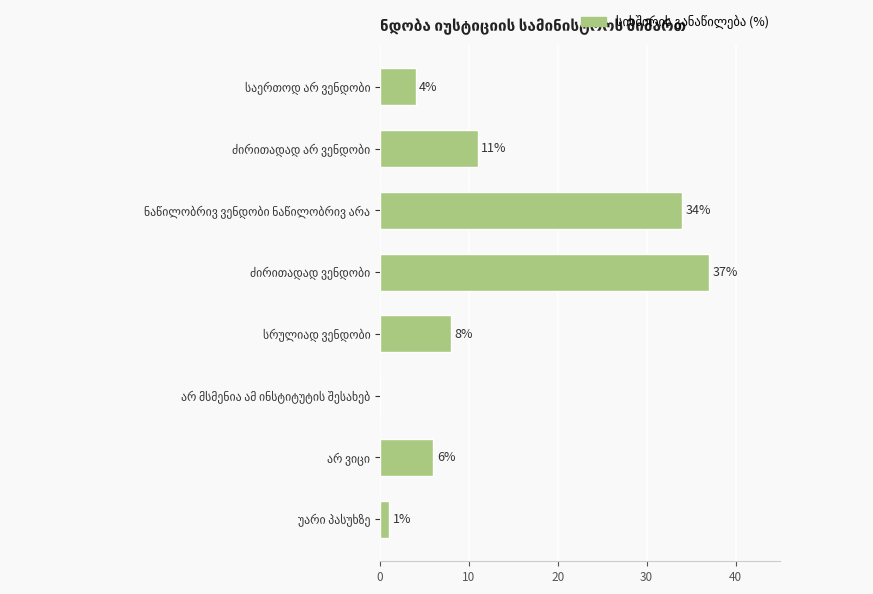

How many values are above zero?

7